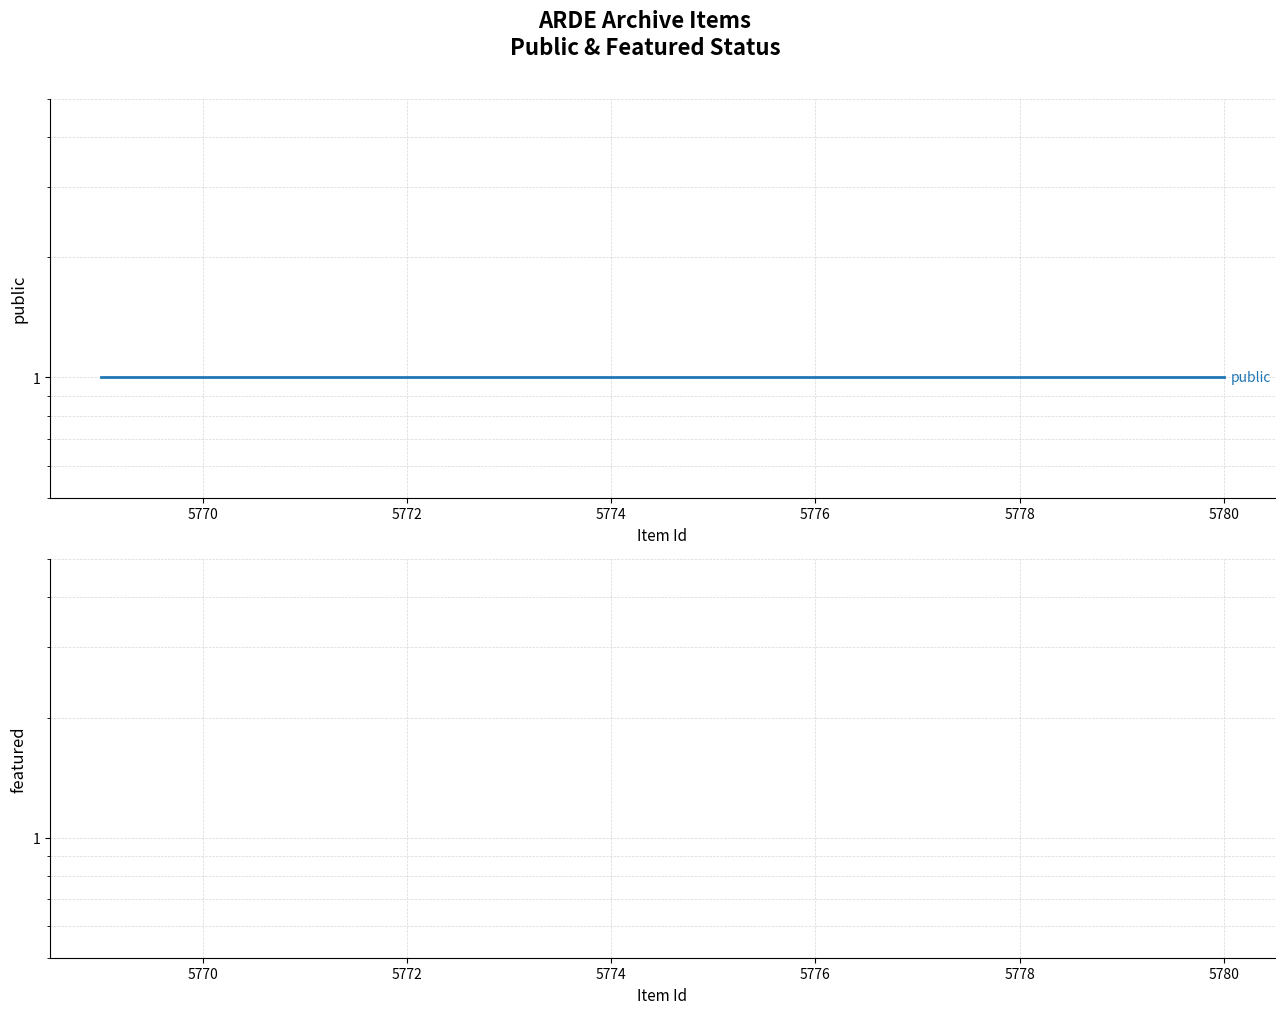

List the series in order of their peak value, lowest first.

featured, public